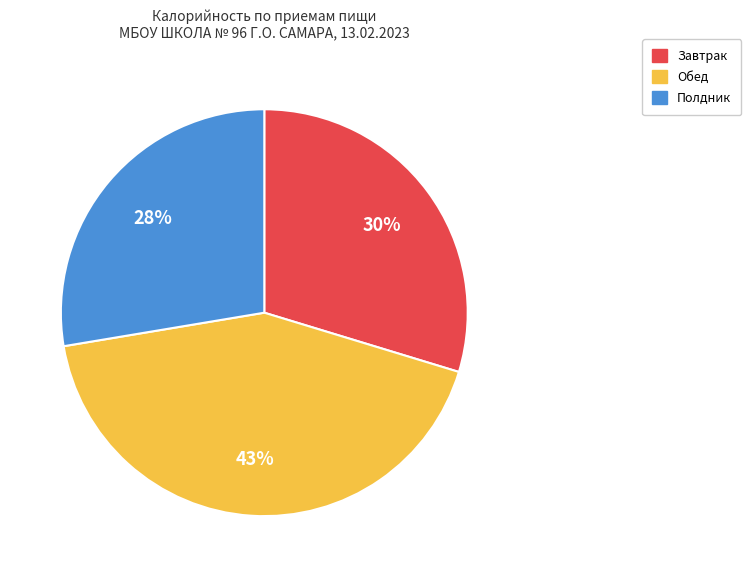

Count the number of slices in the pie.

3